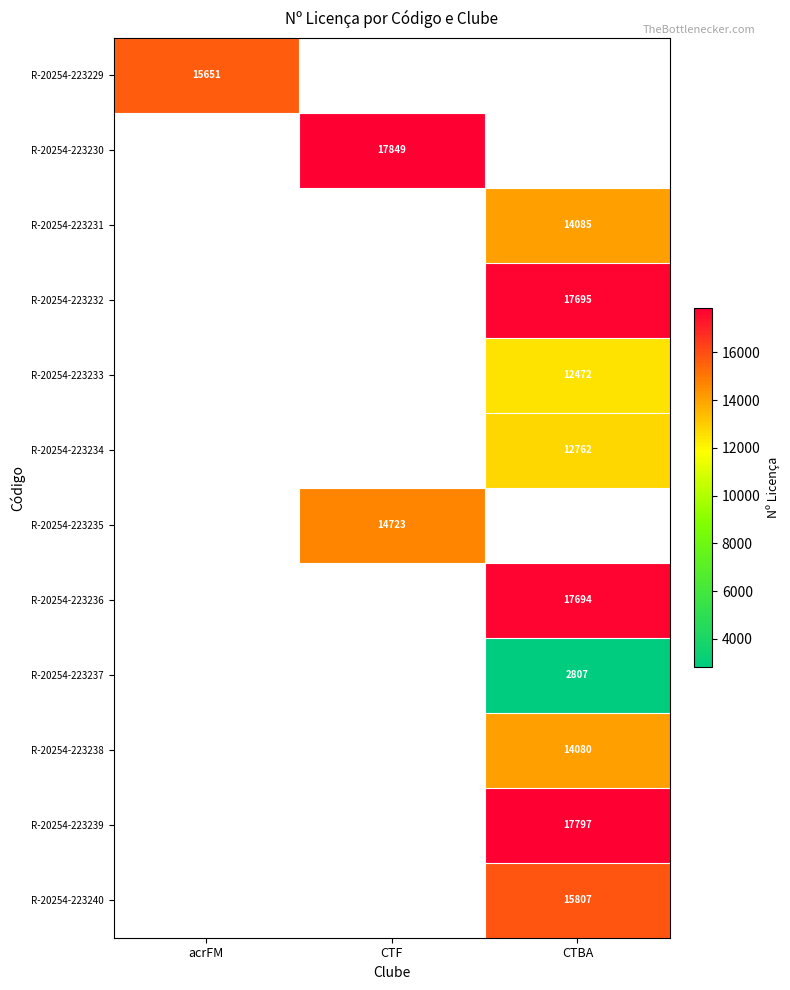

At how many categories does at least one series exceed 15168?

3